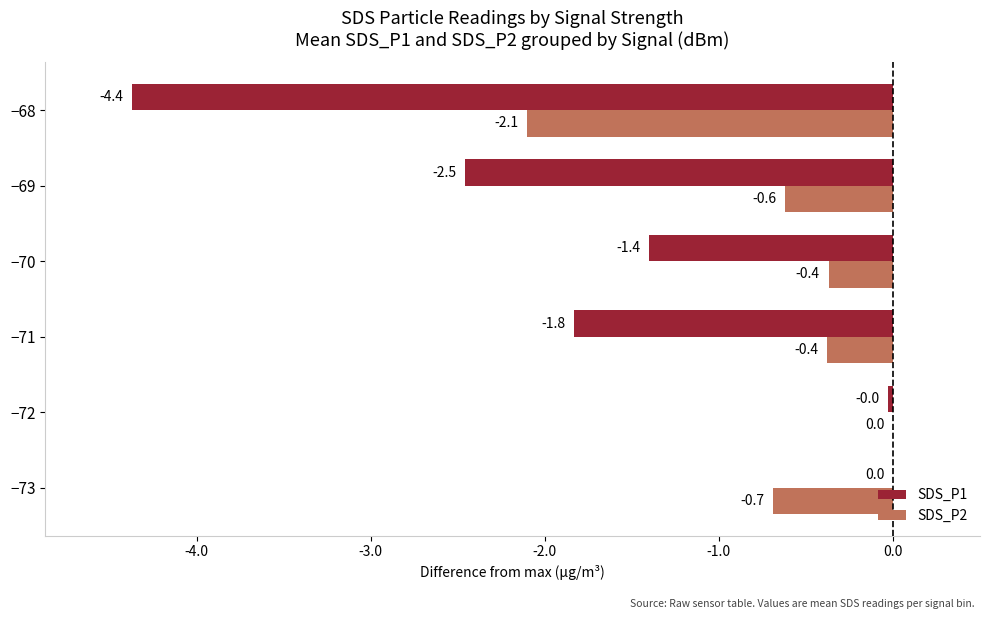

What is the sum of all SDS_P1 values?

-10.1